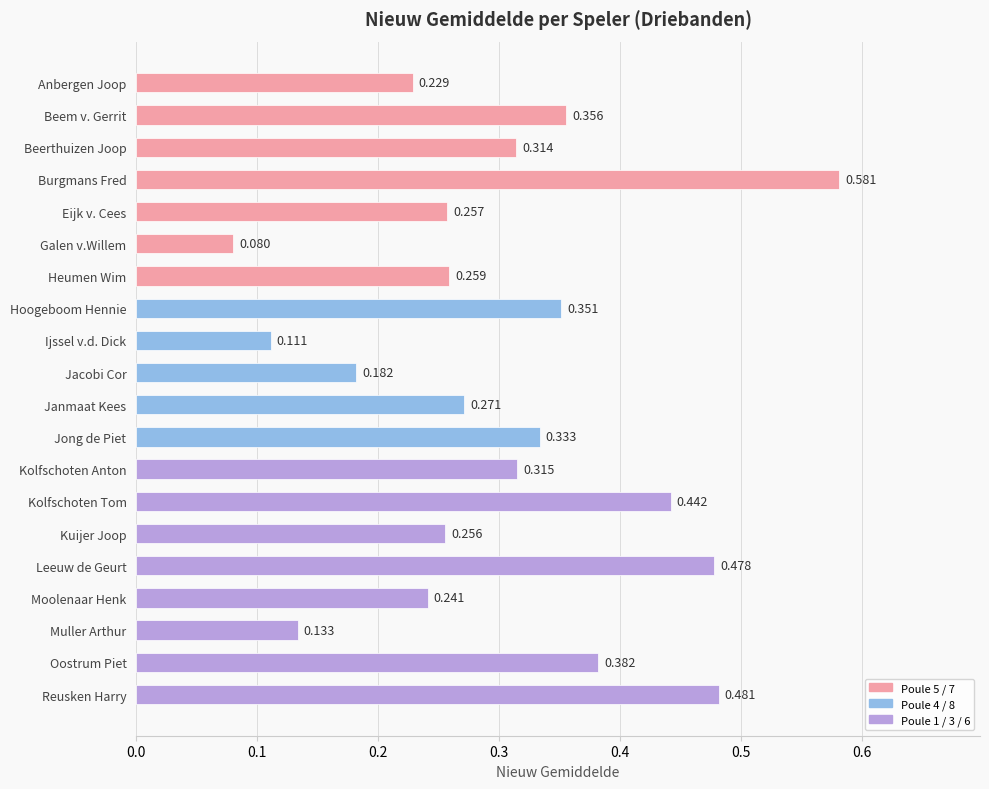

Where is the data nearest to the value 0?

Galen v.Willem